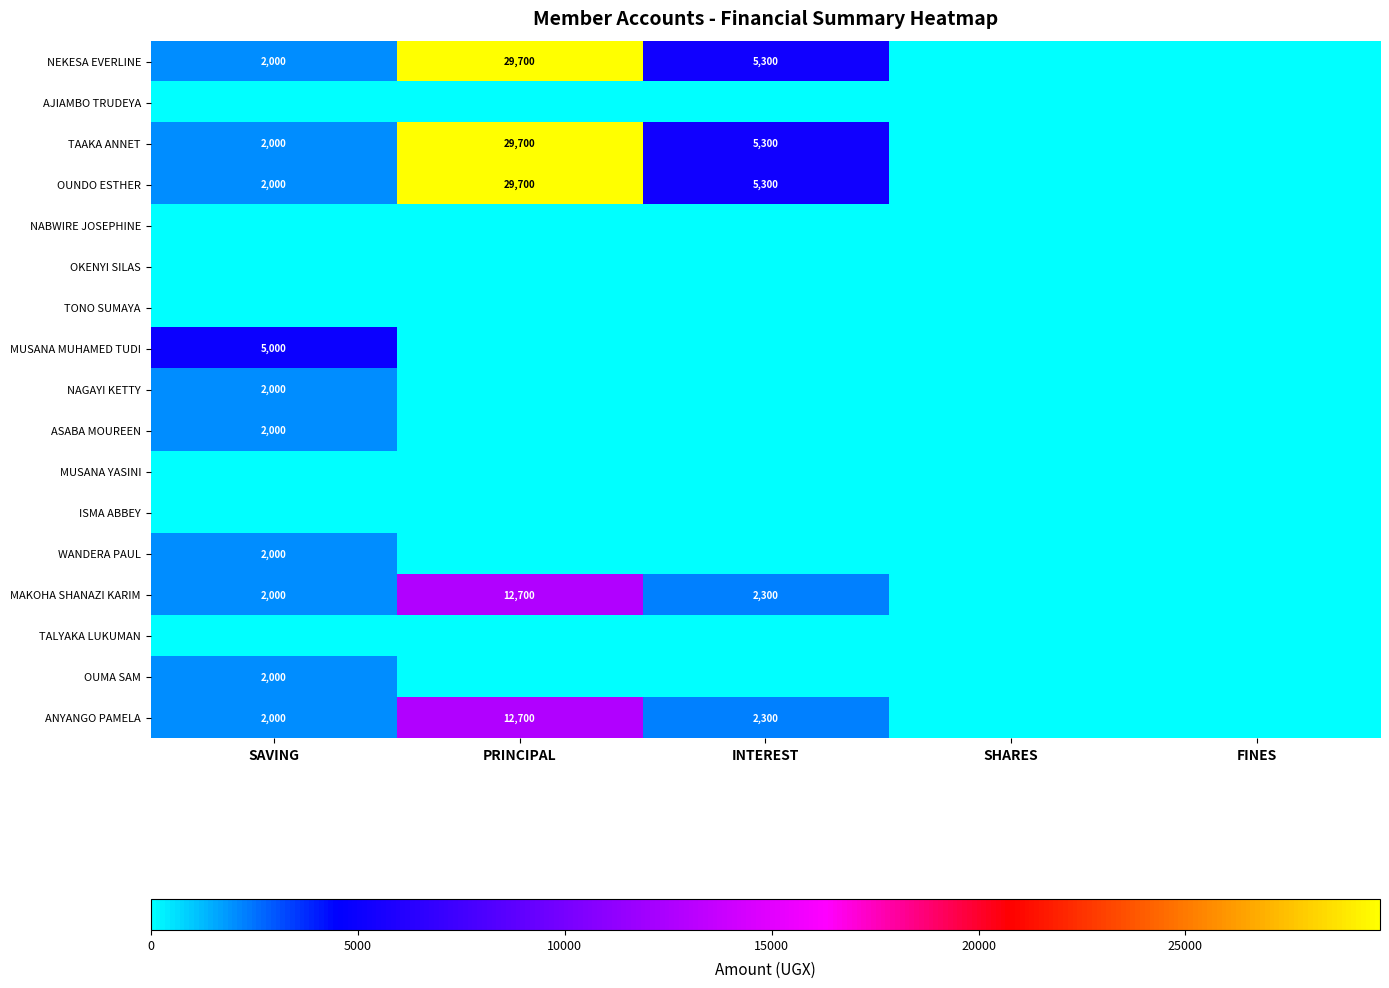

Is it true that NEKESA EVERLINE equals 5300 at INTEREST?

True